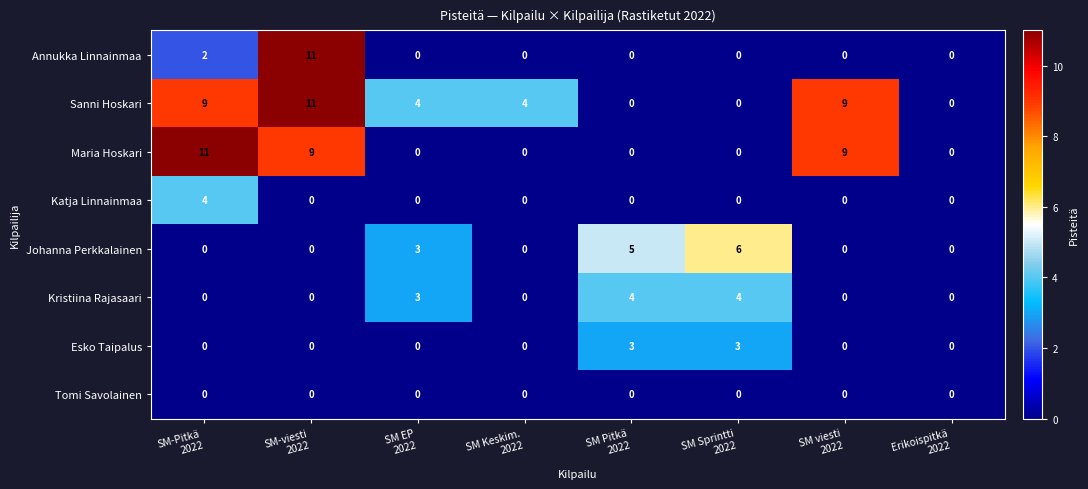

What is the difference between the highest and lowest values at SM Keskim.
2022?

4